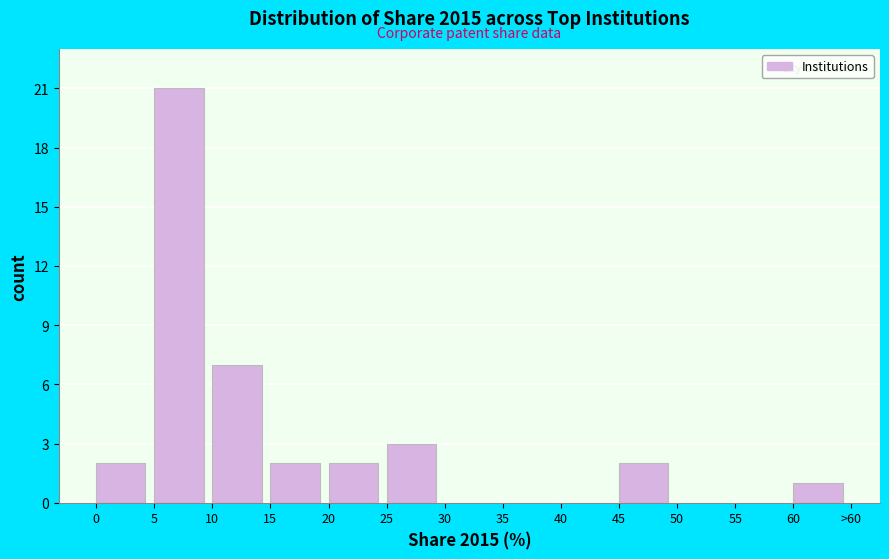

Reading right to left, what are all the values shown in this chart?

60=1	55=0	50=0	45=2	40=0	35=0	30=0	25=3	20=2	15=2	10=7	5=21	0=2